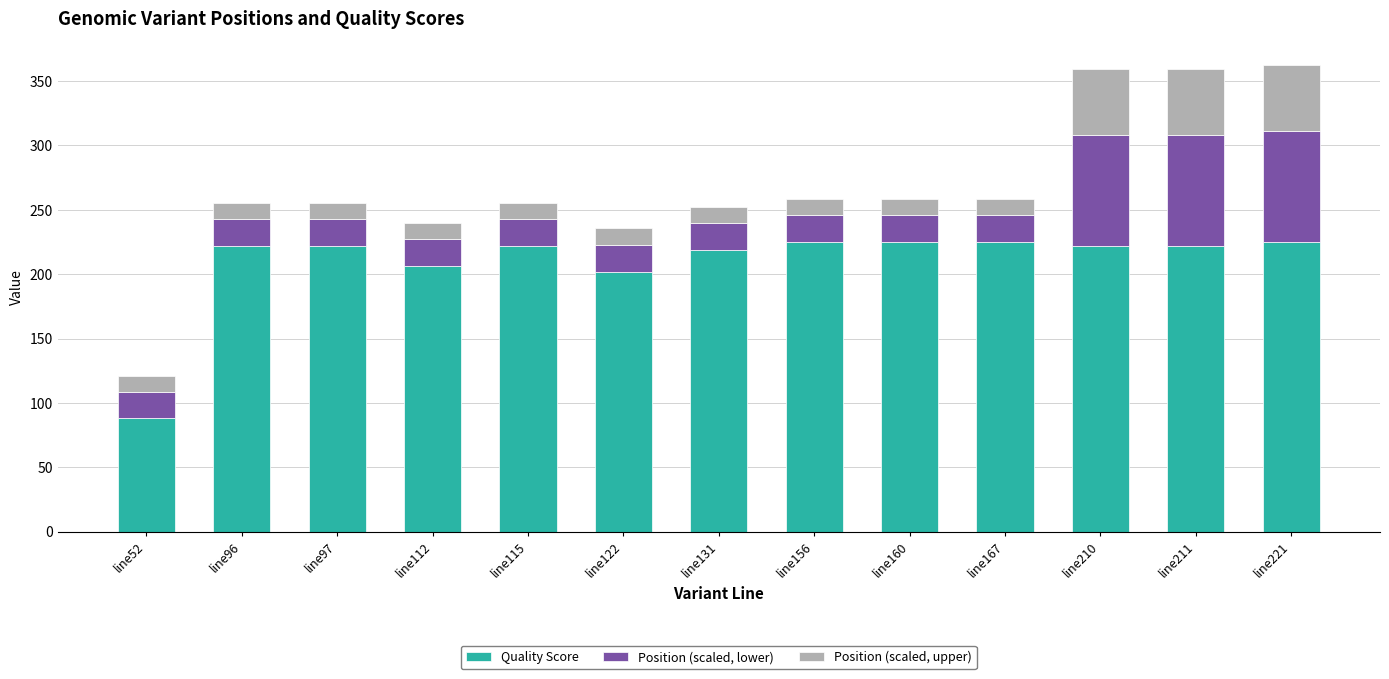

What is the total value across all series at line221?

362.6